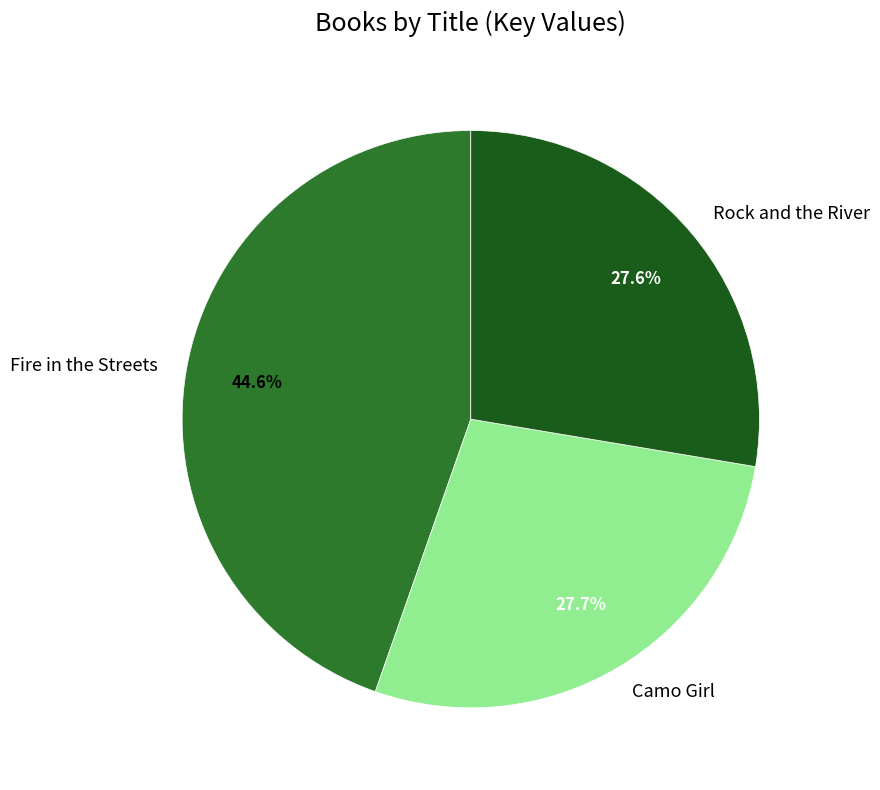

Which has a higher value, Rock and the River or Fire in the Streets?

Fire in the Streets